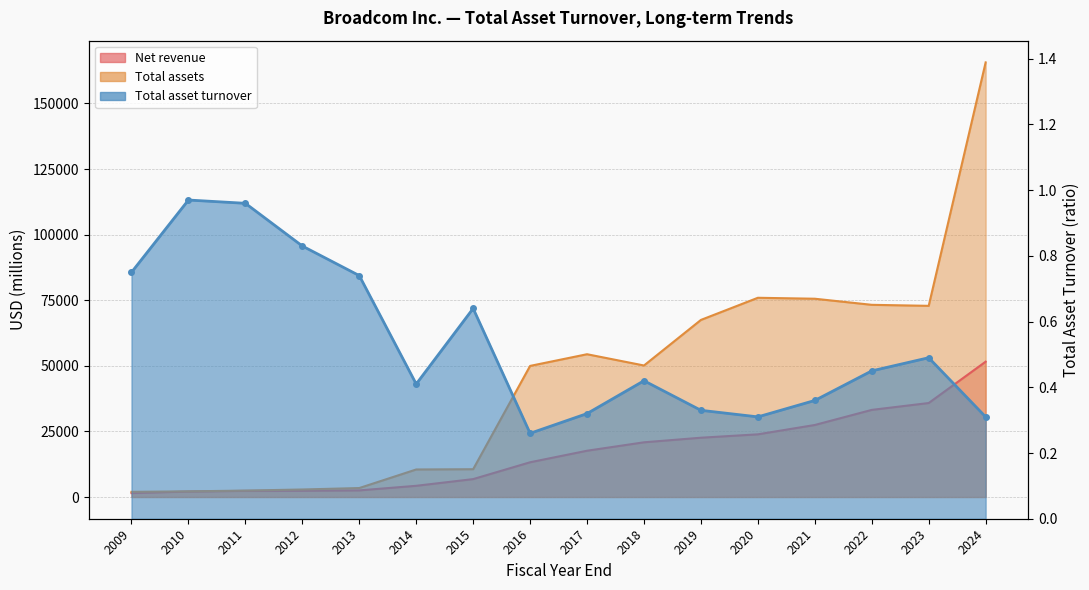

How many lines are shown in the chart?

3